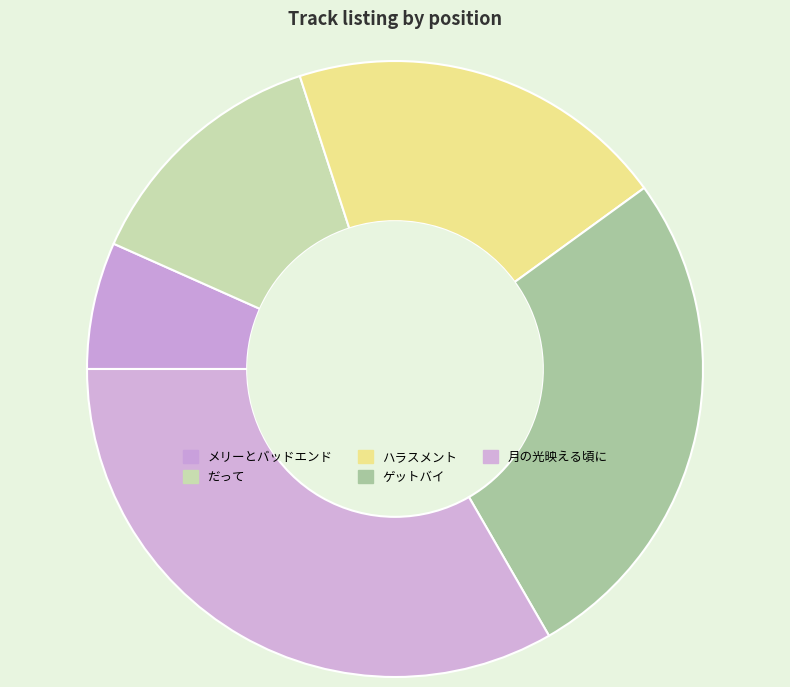

To the nearest percent, what is the difference between the ハラスメント and だって slice percentages?

7%